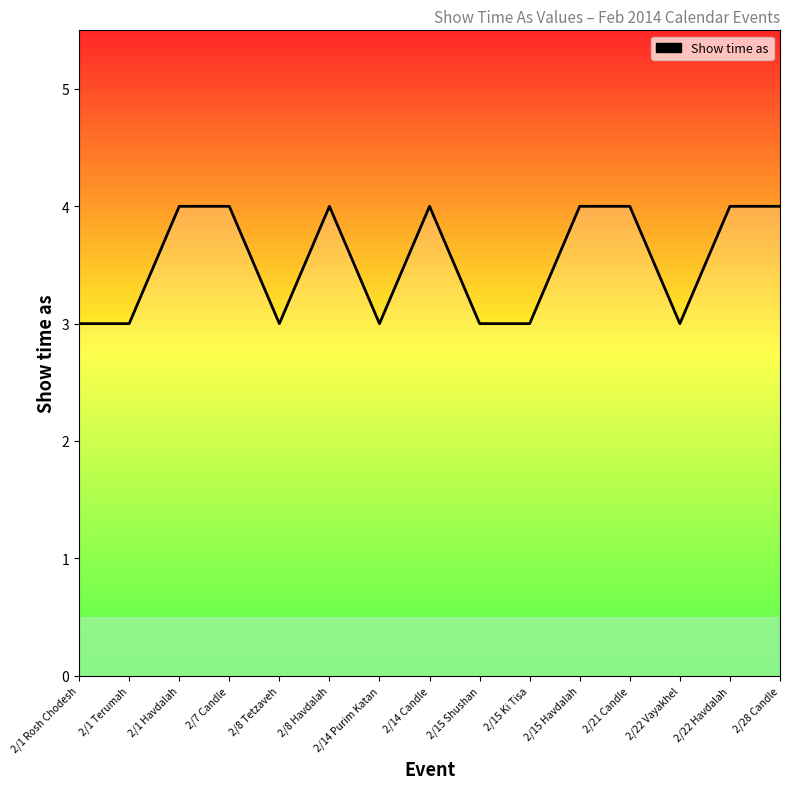

True or false: the data shows 1 at 2/15 Shushan.

False